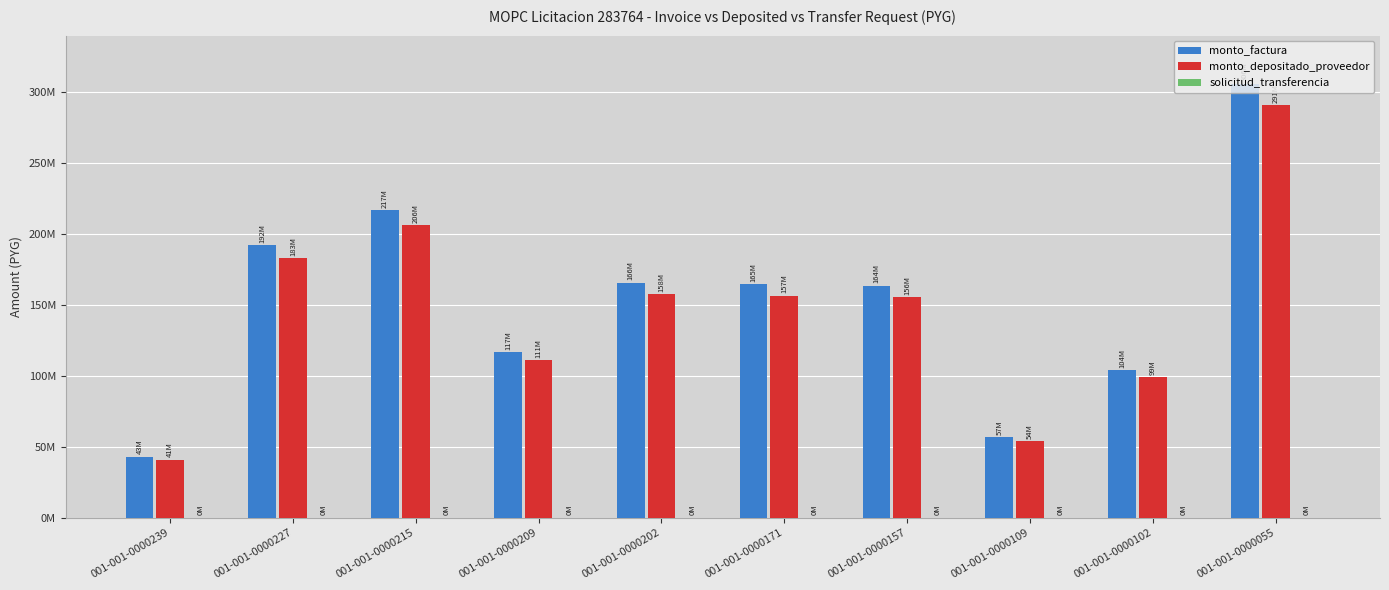

At which label is monto_factura closest to 174632933?

001-001-0000202